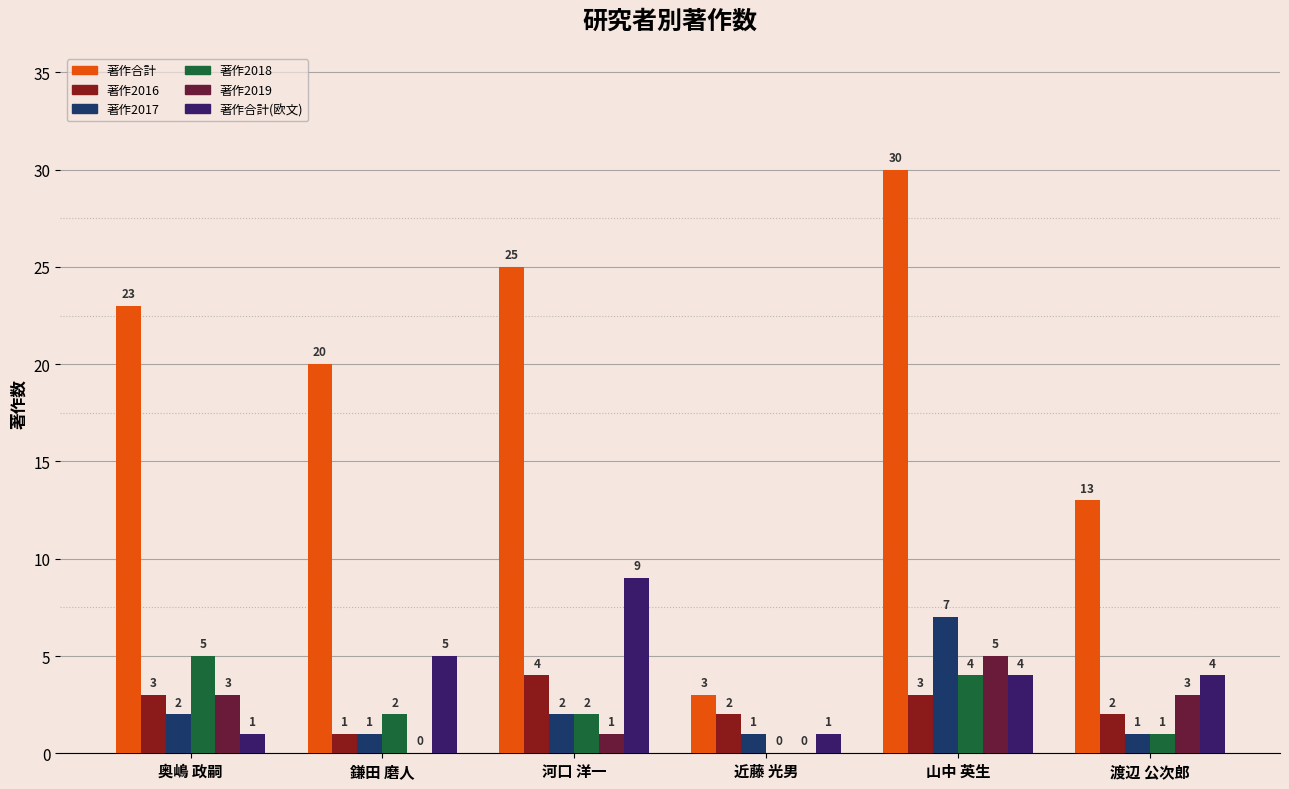

What value does the 著作2017 series have at 山中 英生?

7